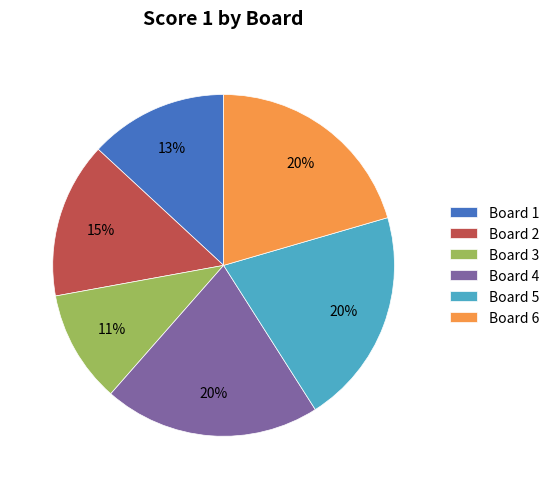

To the nearest percent, what is the average slice percentage?

17%